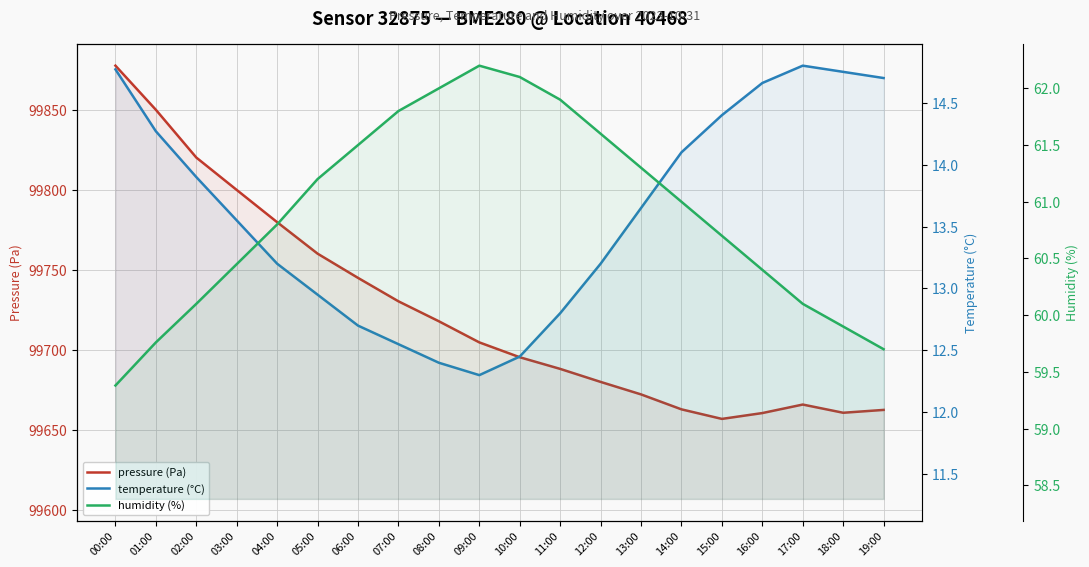

Rank the series at 05:00 from highest to lowest value.

pressure (Pa), humidity (%), temperature (°C)